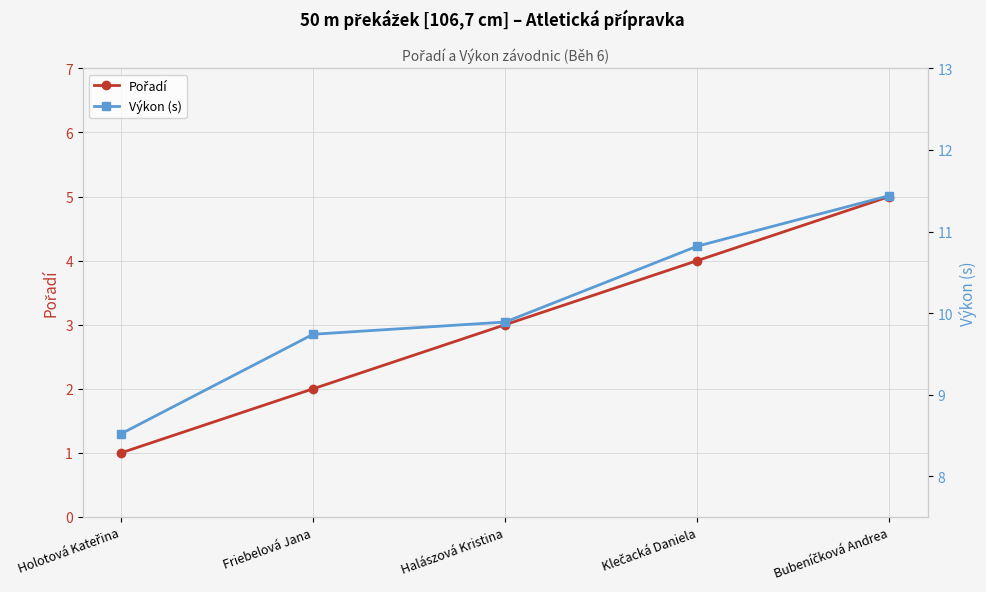

What value does the Výkon (s) series have at Friebelová Jana?

9.7